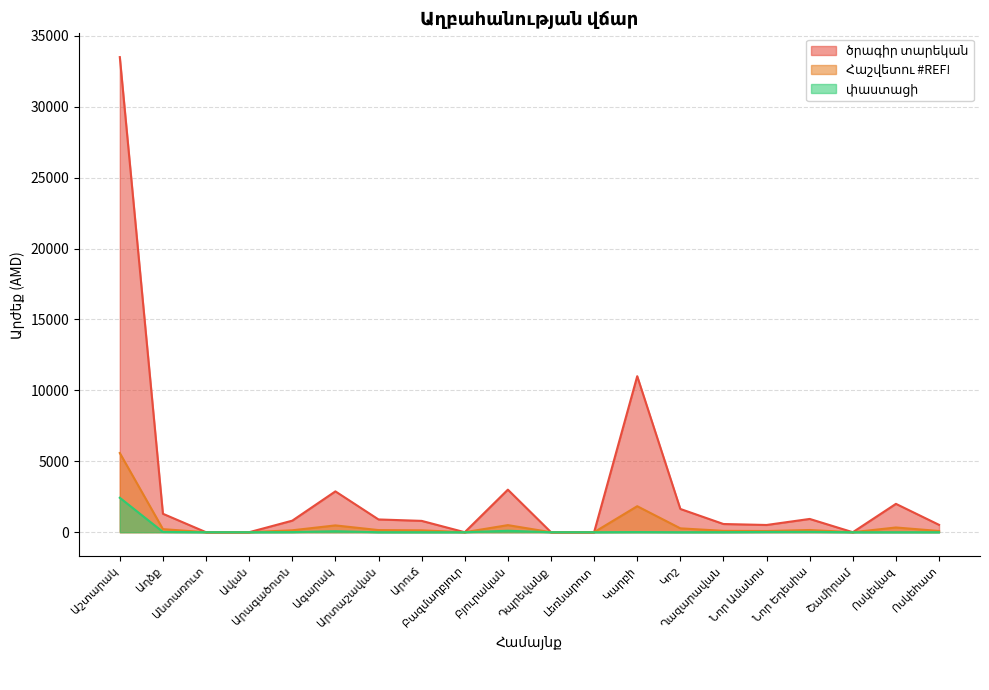

What is the label of the 18th point from the left?

Շամիրամ